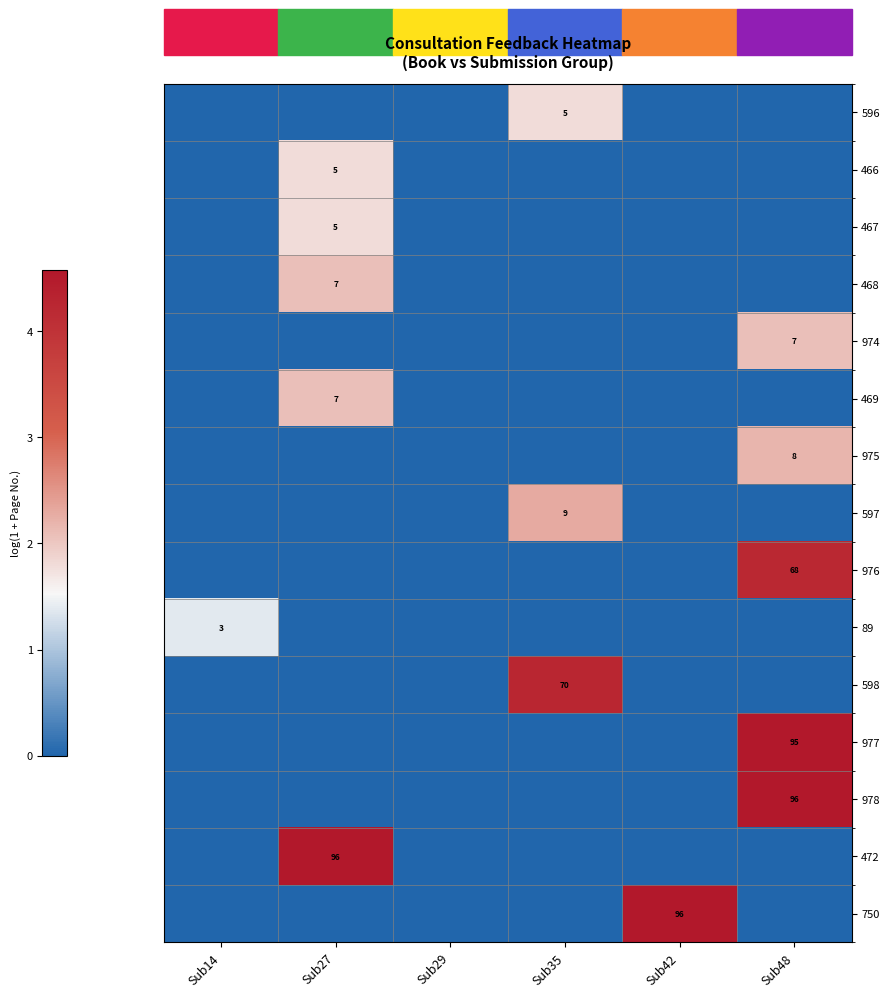

At which category does the chart reach its minimum across all series?

Sub14